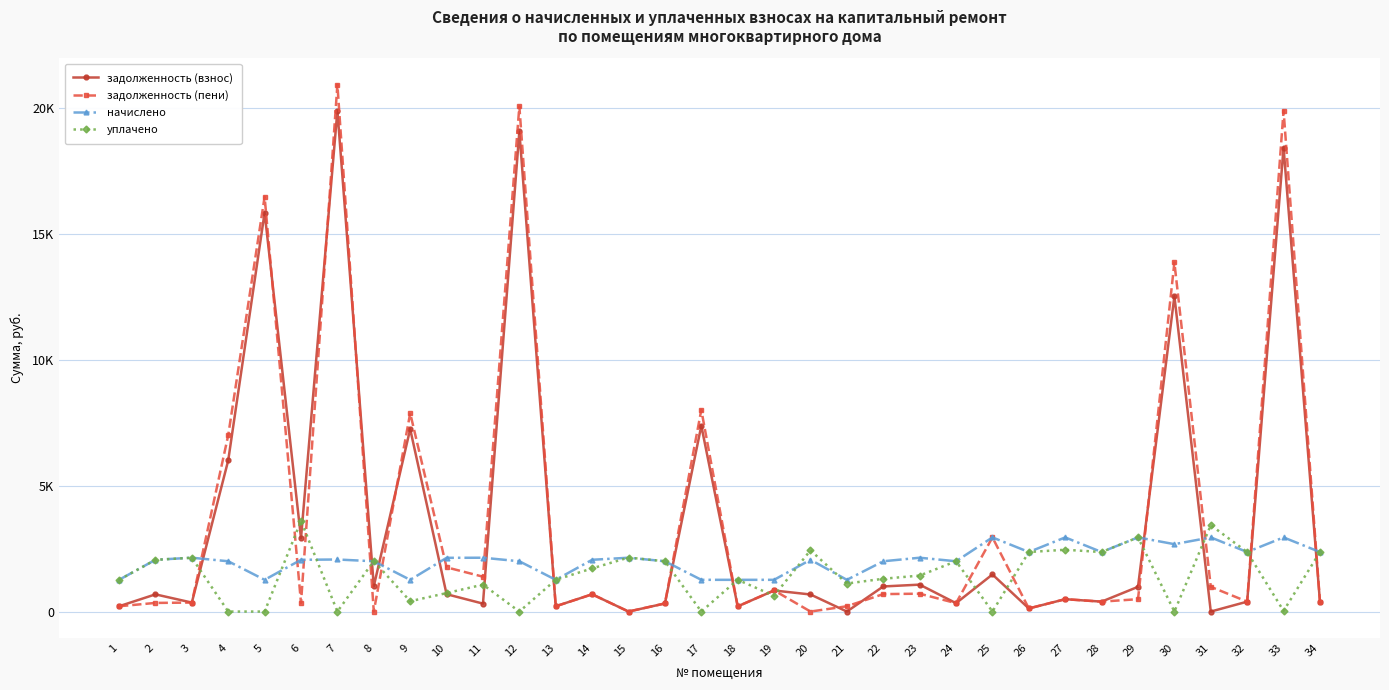

Reading left to right, what are all the values shown in this chart?

задолженность (взнос): 209.9	682.4	356.2	6002.7	15839.2	2915.0	19890.1	1006.9	7245.9	689.4	315.4	19063.6	209.9	685.1	0.0	321.4	7377.2	206.2	835.9	677.7	0.0	996.5	1068.6	332.8	1472.2	122.9	490.8	393.9	981.5	12522.9	0.0	392.6	18421.6	393.9
задолженность (пени): 209.9	342.6	356.2	7001.1	16469.1	342.6	20923.6	0.0	7875.7	1756.0	1384.0	20062.0	209.9	685.1	0.0	321.4	8007.0	204.4	839.7	0.0	209.9	693.0	709.0	332.8	2944.5	122.9	490.8	393.9	490.8	13860.6	981.5	393.9	19893.5	393.9
начислено: 1259.7	2055.3	2137.2	1996.8	1259.7	2055.3	2067.0	1996.8	1259.7	2133.3	2137.2	1996.8	1259.7	2055.3	2137.2	1996.8	1259.7	1259.7	1259.7	2055.3	1259.7	1996.8	2137.2	1996.8	2944.5	2363.4	2944.5	2363.4	2944.5	2675.4	2944.5	2363.4	2944.5	2363.4
уплачено: 1259.7	2052.9	2137.2	0.0	0.0	3600.1	0.0	2005.3	410.0	732.8	1068.7	0.0	1259.7	1712.8	2144.3	1996.8	0.0	1261.5	626.0	2431.4	1112.4	1301.8	1428.2	1997.4	0.0	2363.4	2453.8	2363.4	2944.5	0.0	3430.4	2362.1	26.3	2363.4